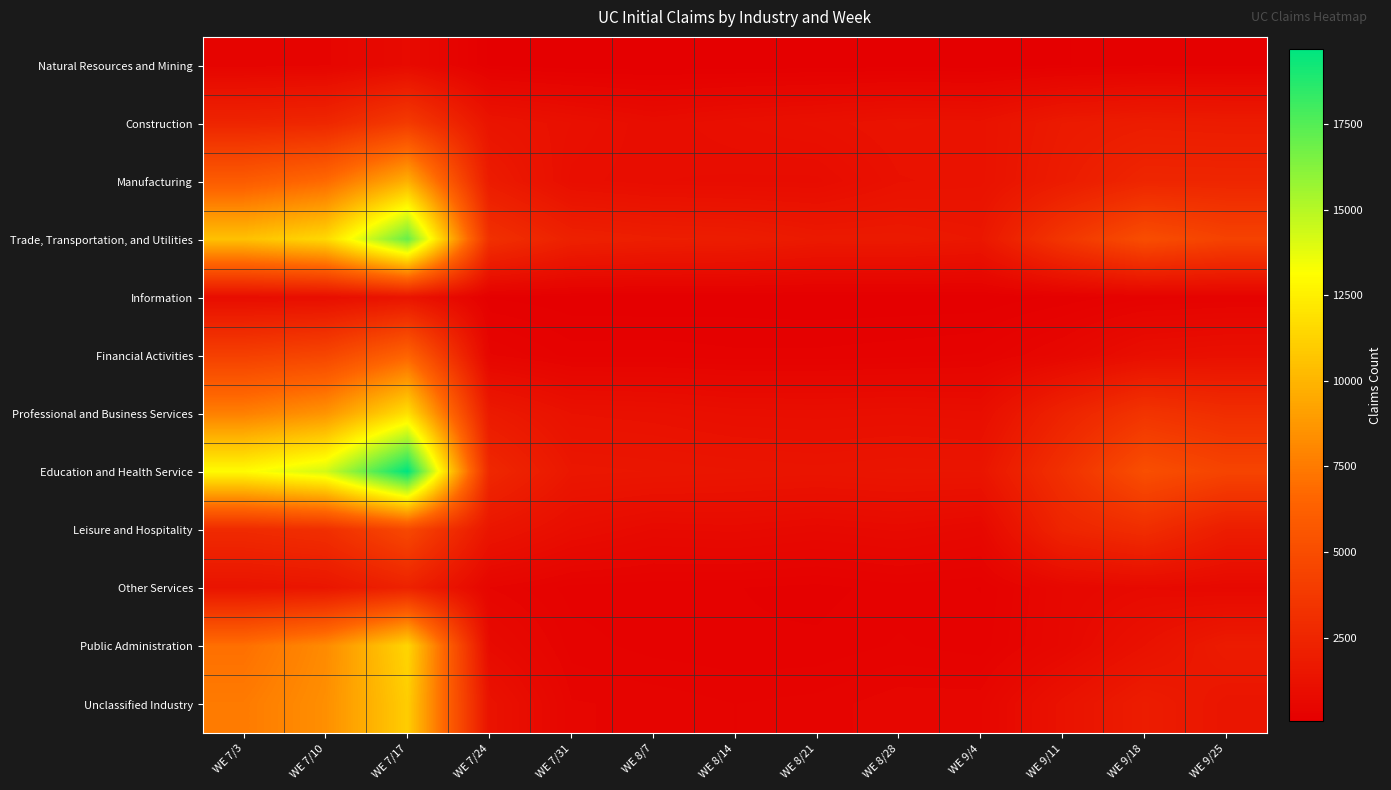

How many distinct data groups are displayed?

12